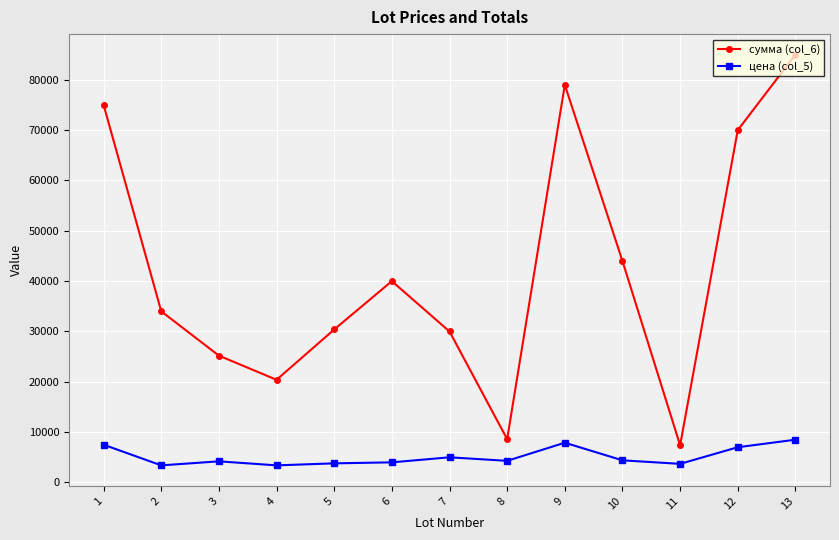

True or false: сумма (col_6) and цена (col_5) intersect in this chart.

False